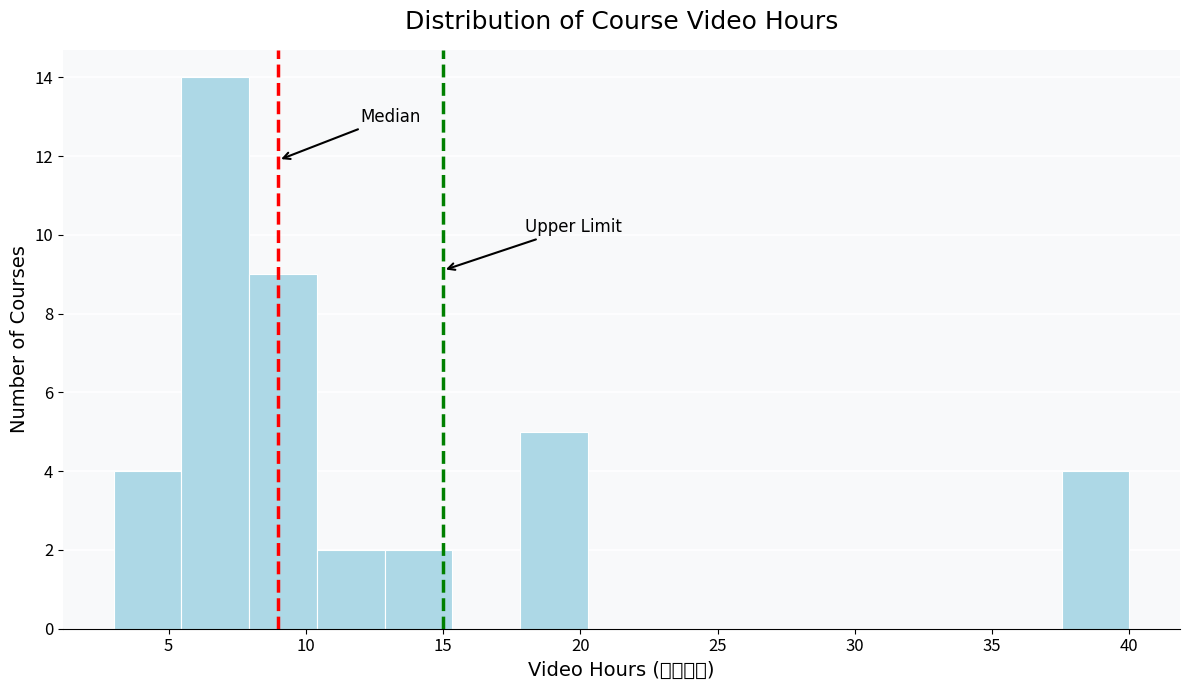

Reading left to right, transcribe this chart: for each bar, give the range it covers on the x-axis and its height. Neither the bar edges nor the heights are printed on the chart, so give them approximately, as read against the axes.

3.0 to 5.5: 4
5.5 to 8.0: 14
8.0 to 10.5: 9
10.5 to 13.0: 2
13.0 to 15.5: 2
15.5 to 18.0: 0
18.0 to 20.5: 5
20.5 to 22.5: 0
22.5 to 25.0: 0
25.0 to 27.5: 0
27.5 to 30.0: 0
30.0 to 32.5: 0
32.5 to 35.0: 0
35.0 to 37.5: 0
37.5 to 40.0: 4